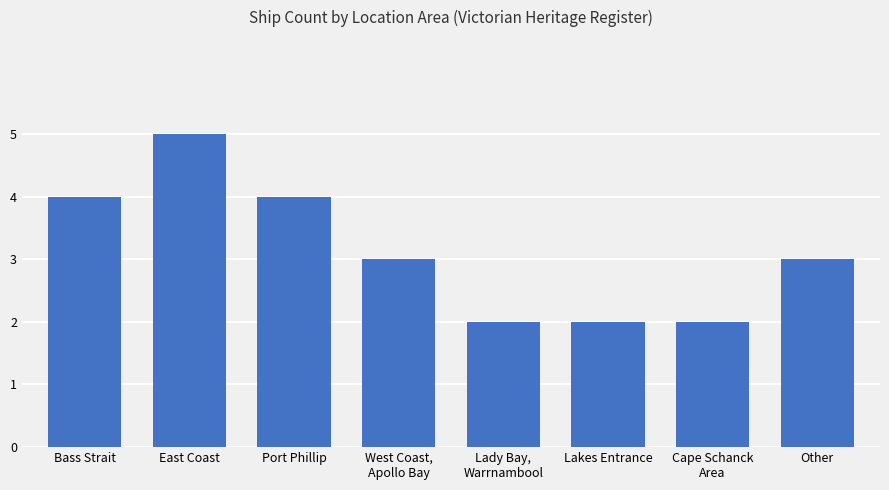

What is the approximate value at Other?

3